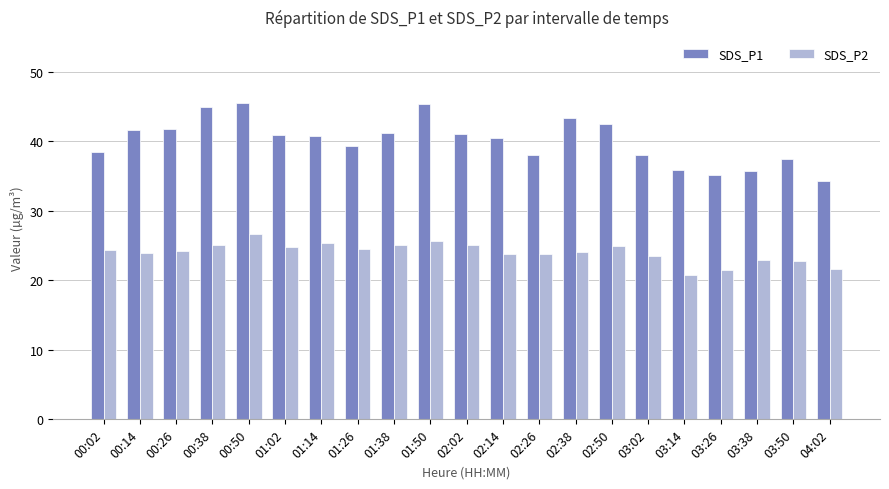

Is the value of SDS_P1 at 03:38 greater than the value of SDS_P2 at 01:14?

Yes